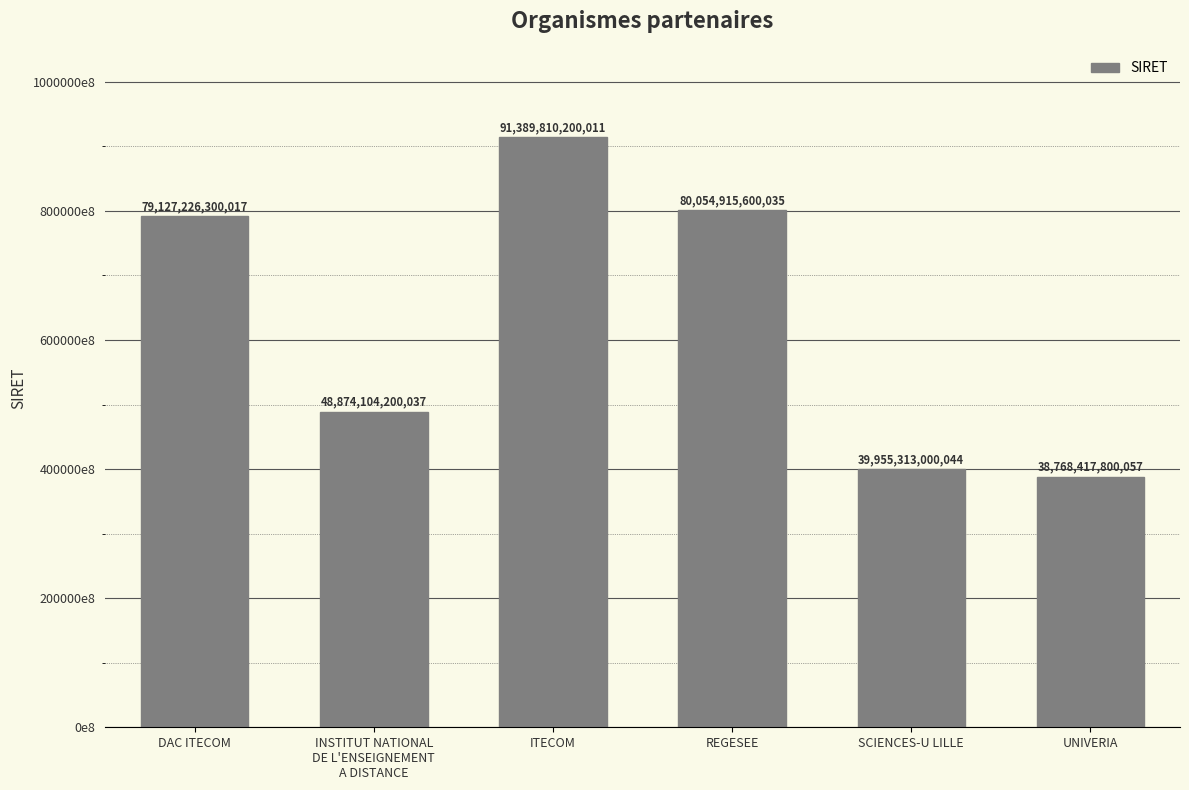

Does the chart contain any negative values?

No